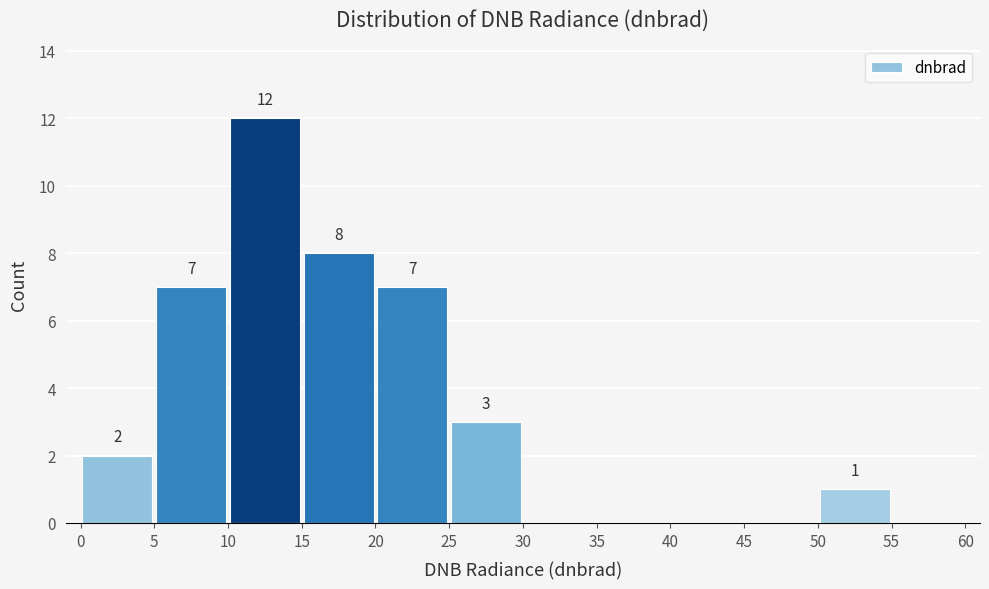

Which range on the x-axis has the tallest bar?

10 to 15